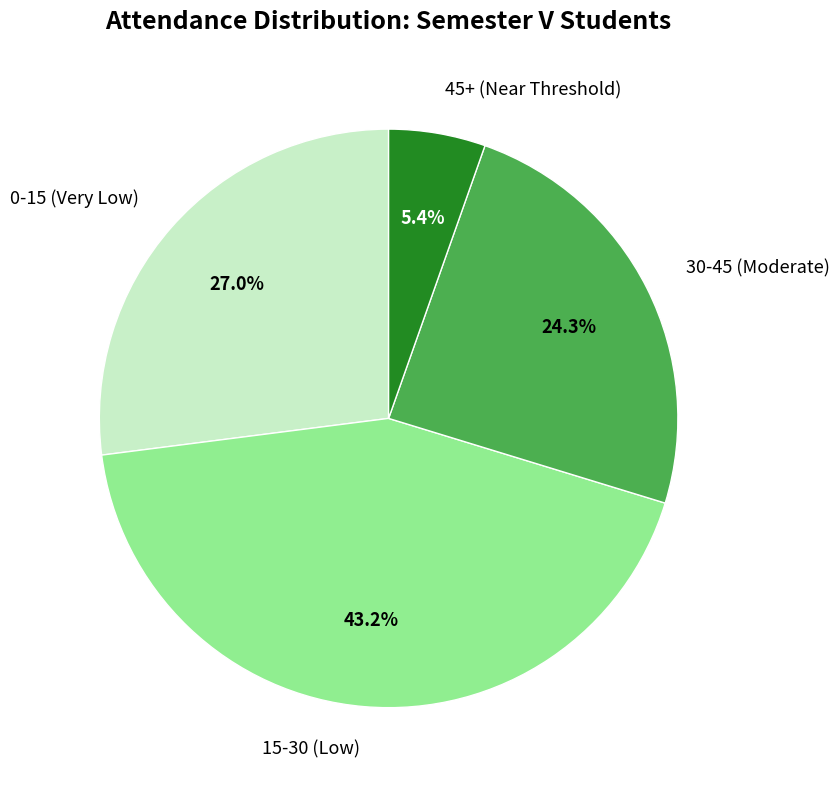

What is the ratio of the value at 0-15 (Very Low) to the value at 30-45 (Moderate)?

1.1